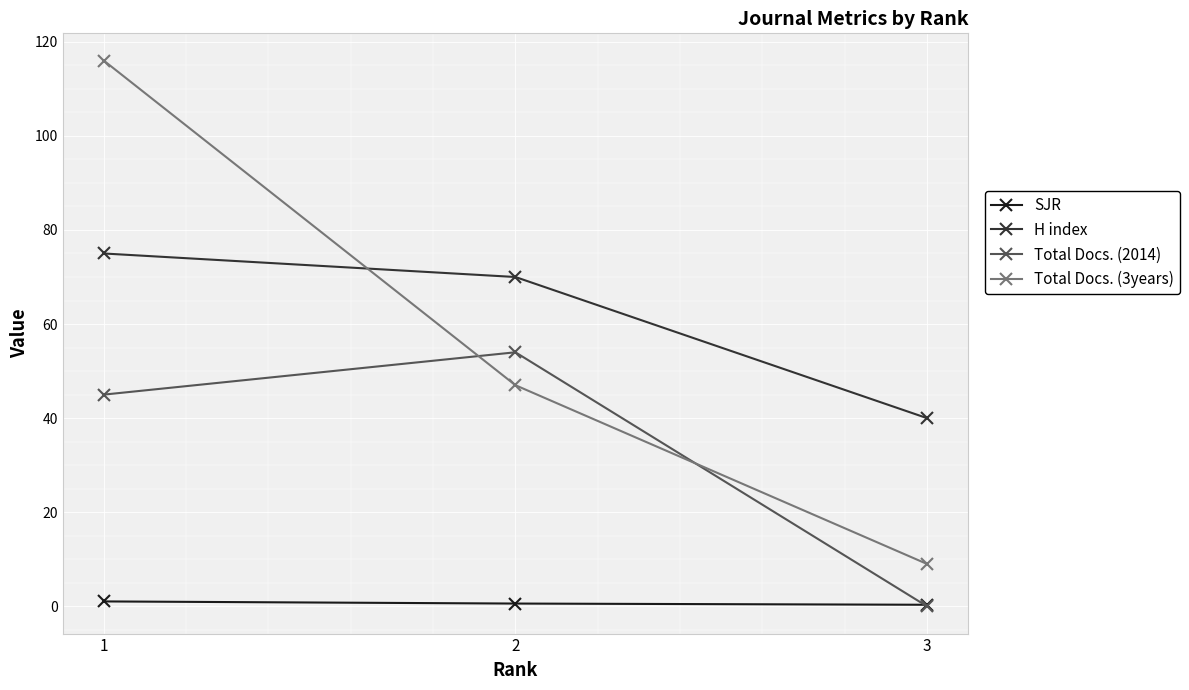

How many data points in Total Docs. (3years) are less than 47?

1